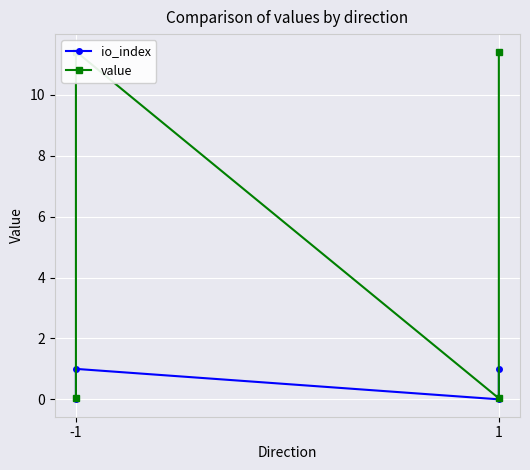

True or false: value and io_index cross at least once.

False